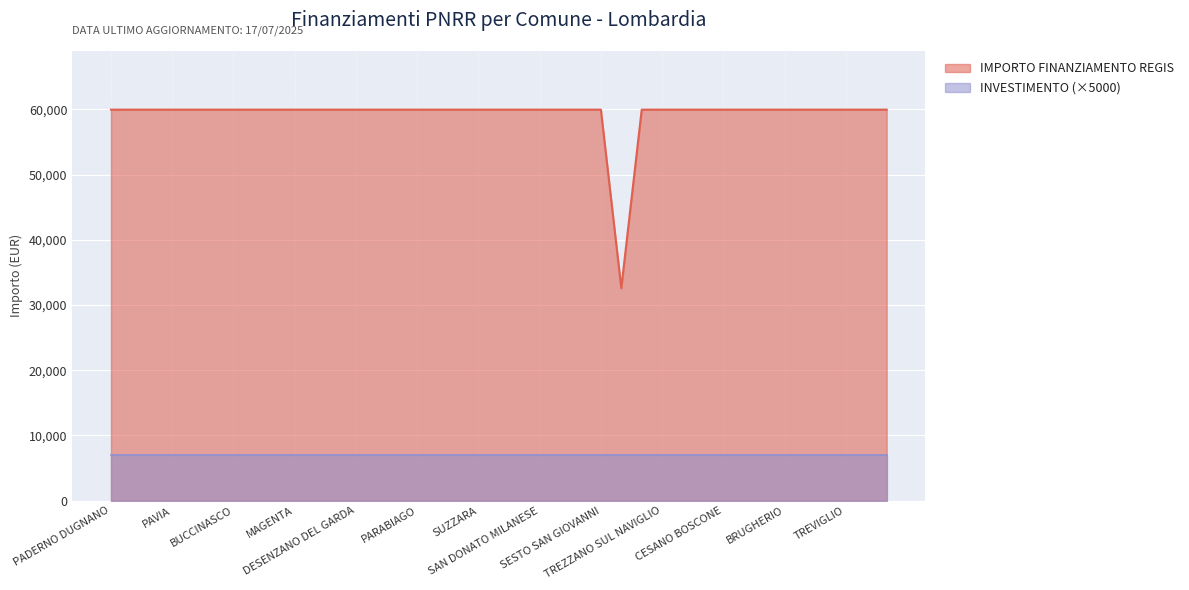

Is it true that the value at PIOLTELLO is 59966?

True